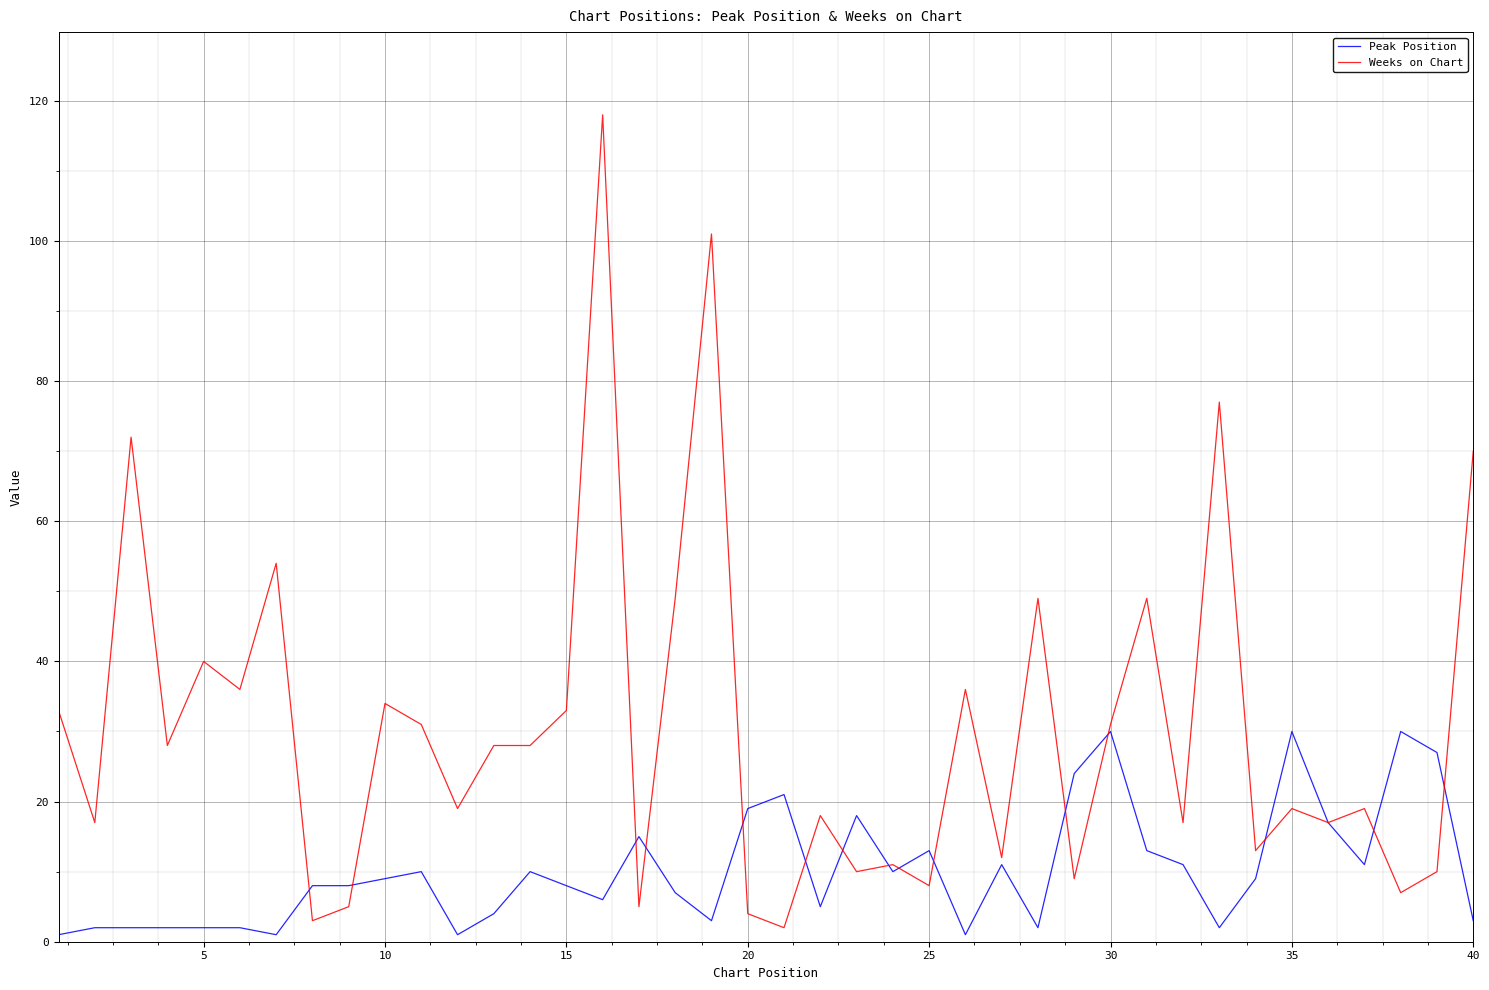

Which series has the largest range (max minus min)?

Weeks on Chart